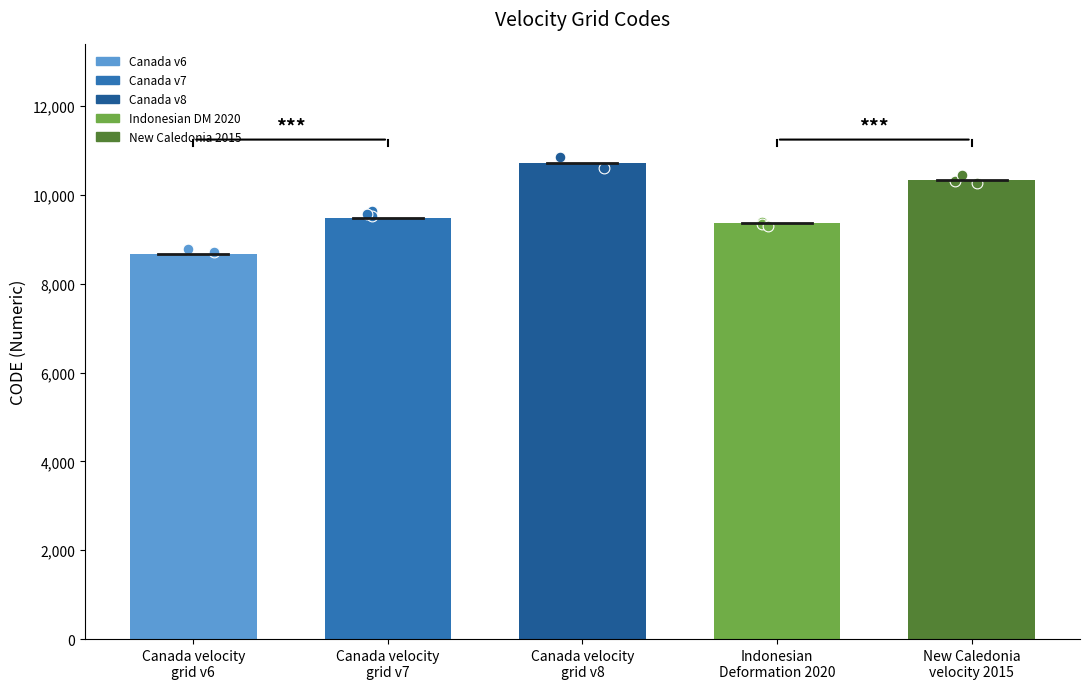

Which has a higher value, Canada velocity
grid v7 or Canada velocity
grid v6?

Canada velocity
grid v7